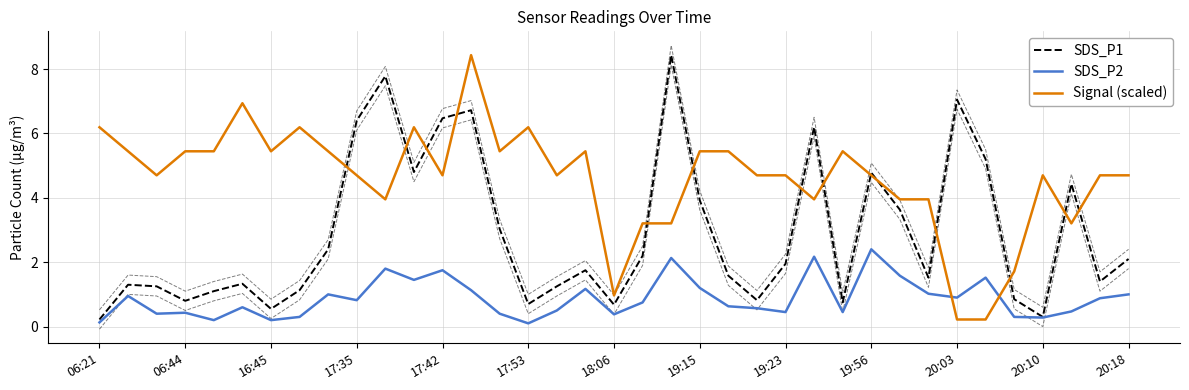

True or false: SDS_P1 and Signal (scaled) intersect in this chart.

True